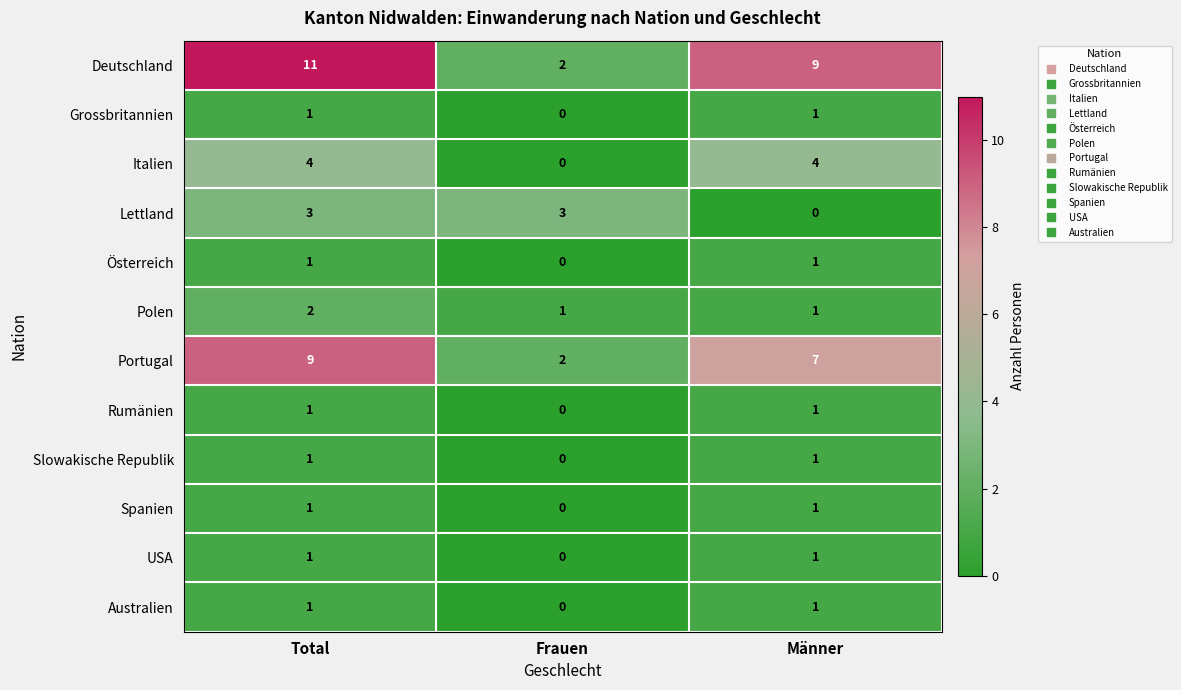

At which category is the sum across all series the highest?

Total